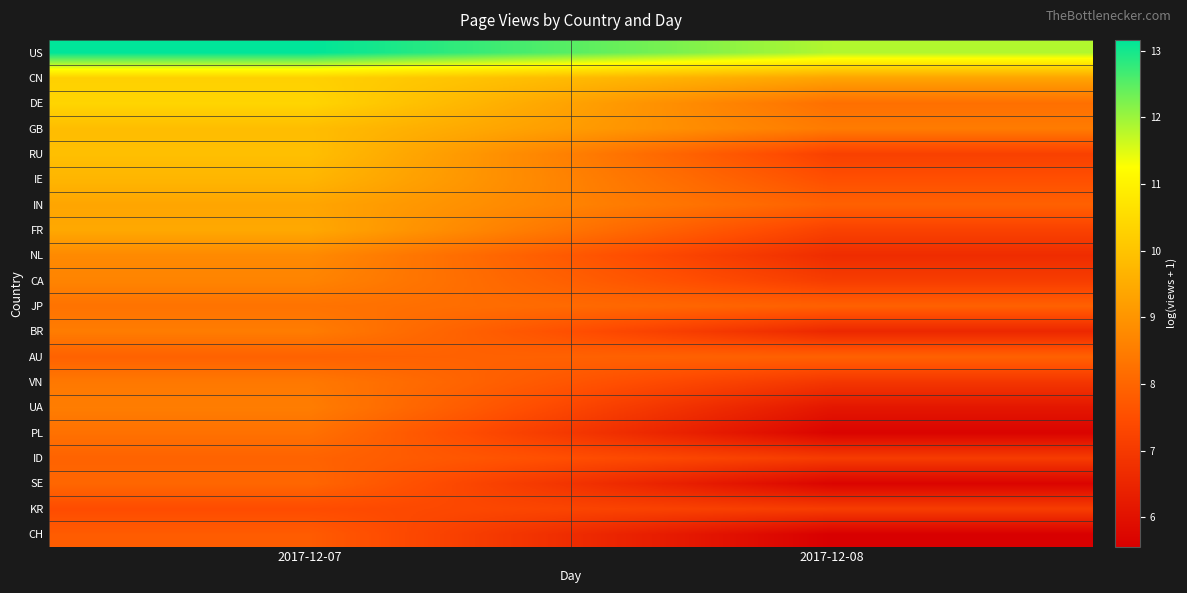

At 2017-12-08, list the series in order from smallest to largest.

CH, PL, SE, UA, BR, NL, VN, ID, CA, KR, RU, FR, IE, IN, JP, AU, DE, GB, CN, US